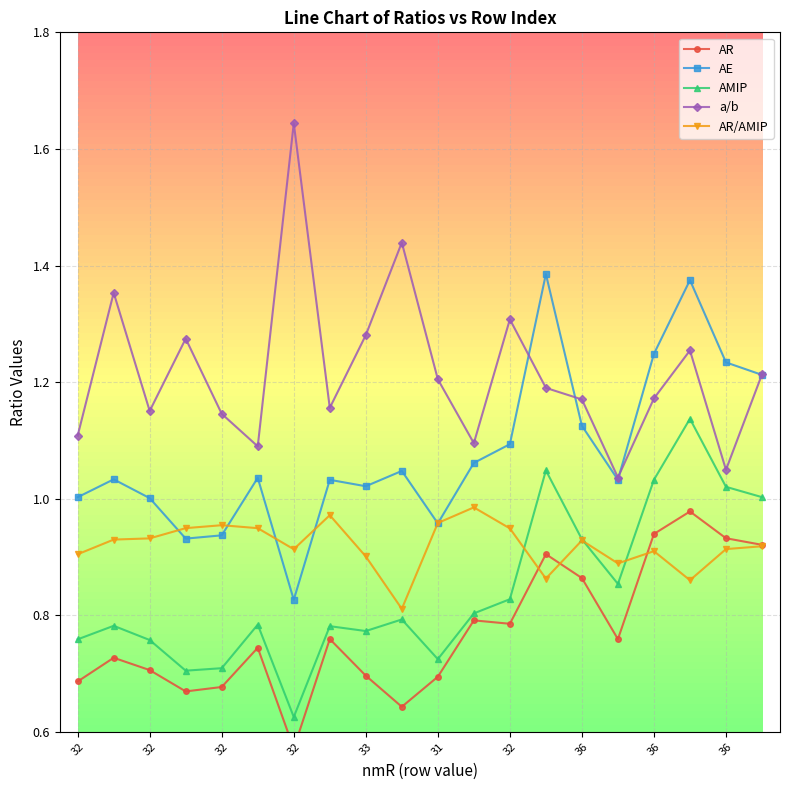

At how many categories does at least one series exceed 1?

20